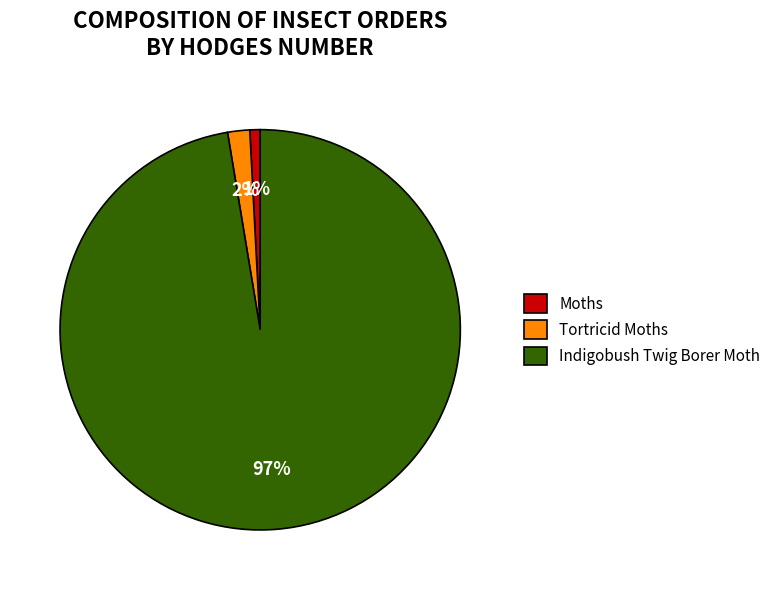

Is it true that Indigobush Twig Borer Moth is 89% of the pie?

False